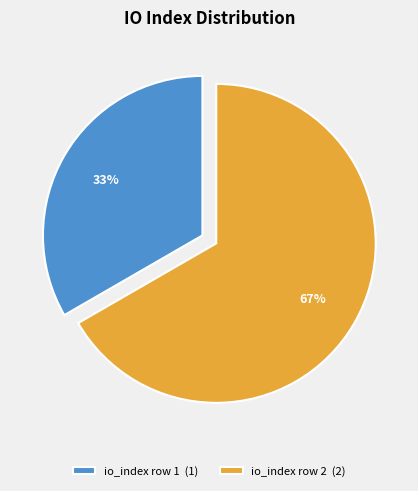

To the nearest percent, what is the average slice percentage?

50%